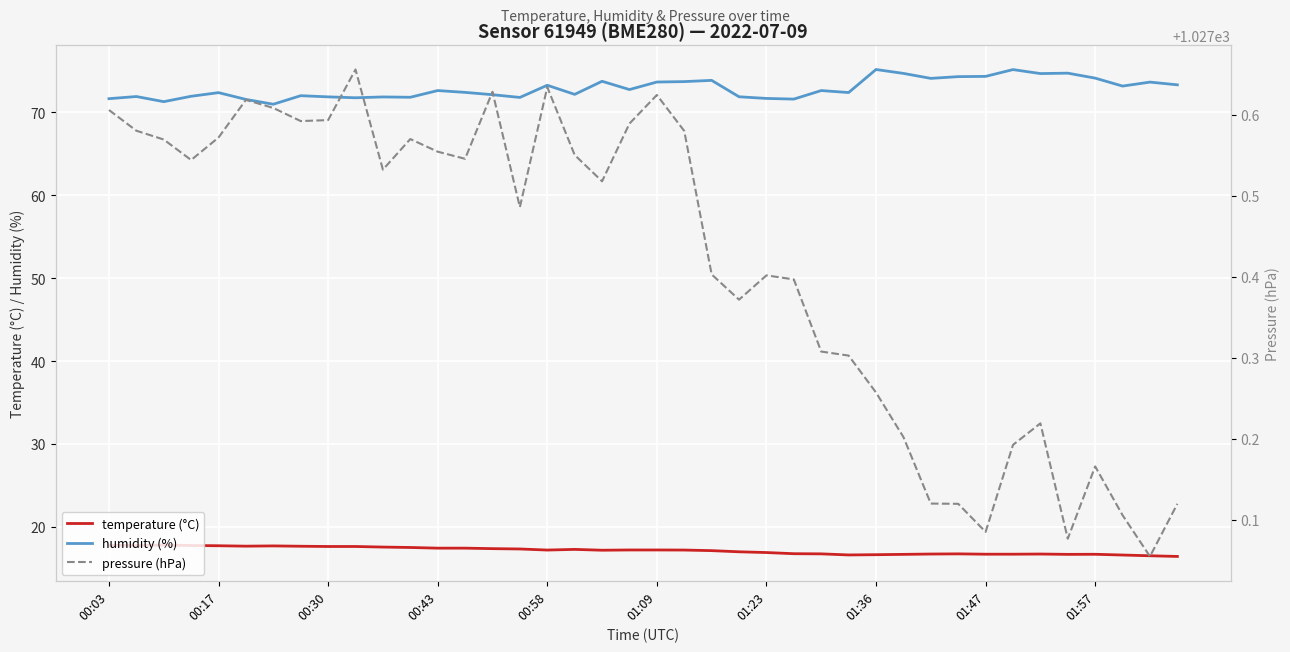

True or false: pressure (hPa) and temperature (°C) intersect in this chart.

False